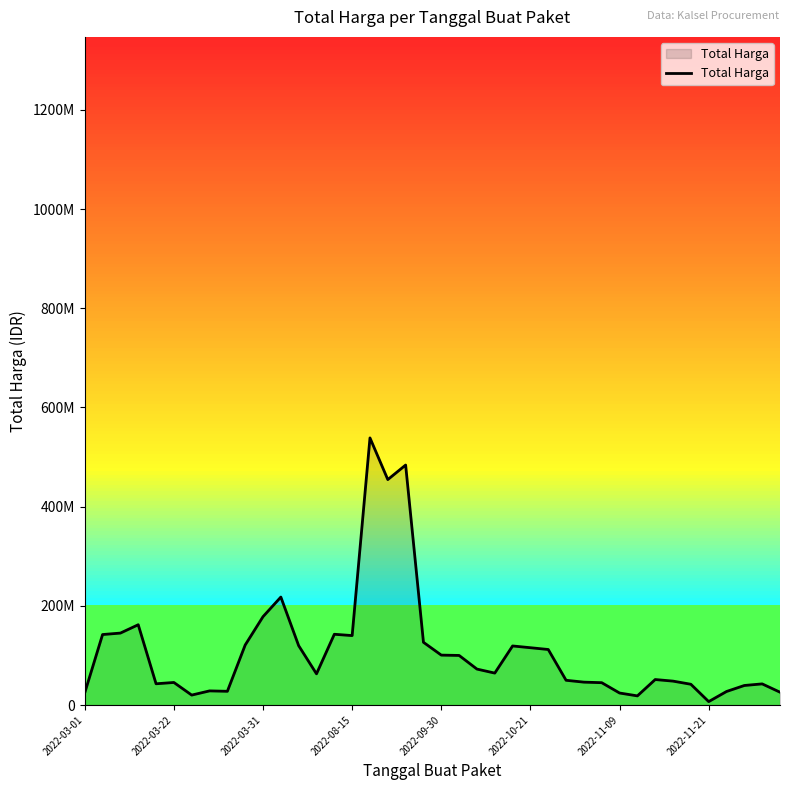

Is this an area chart (filled region under the line)?

Yes